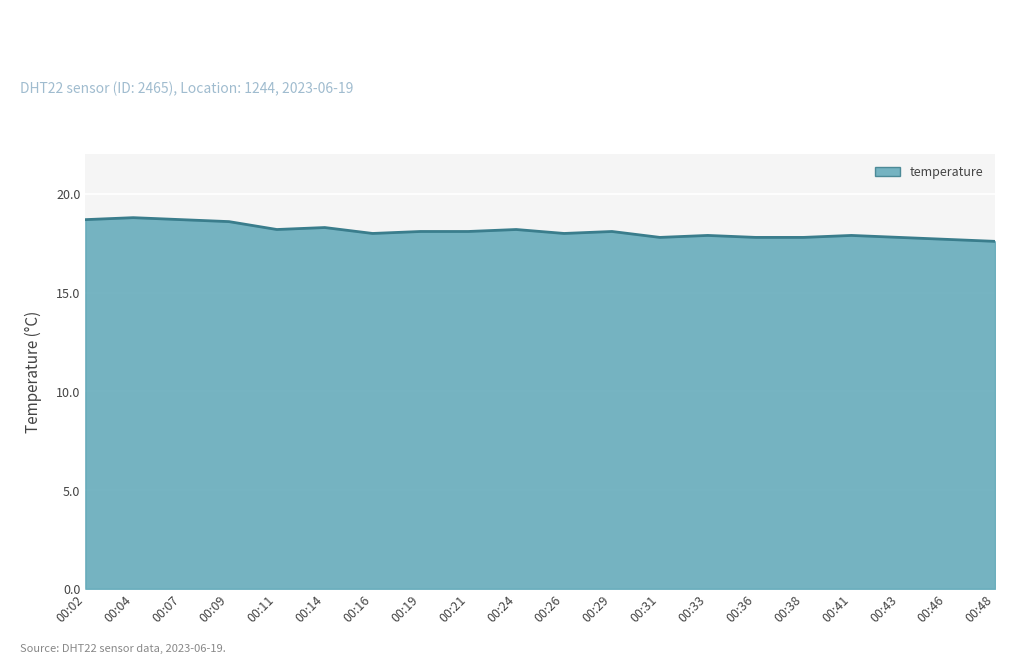

Reading left to right, transcribe all the data shown in this chart.

00:02=18.7	00:04=18.8	00:07=18.7	00:09=18.6	00:11=18.2	00:14=18.3	00:16=18.0	00:19=18.1	00:21=18.1	00:24=18.2	00:26=18.0	00:29=18.1	00:31=17.8	00:33=17.9	00:36=17.8	00:38=17.8	00:41=17.9	00:43=17.8	00:46=17.7	00:48=17.6